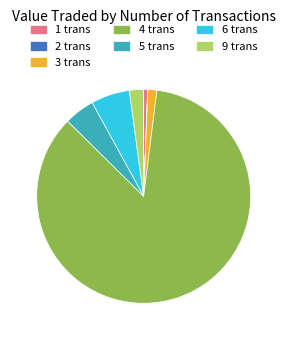

Is it true that 3 trans is 1% of the pie?

True